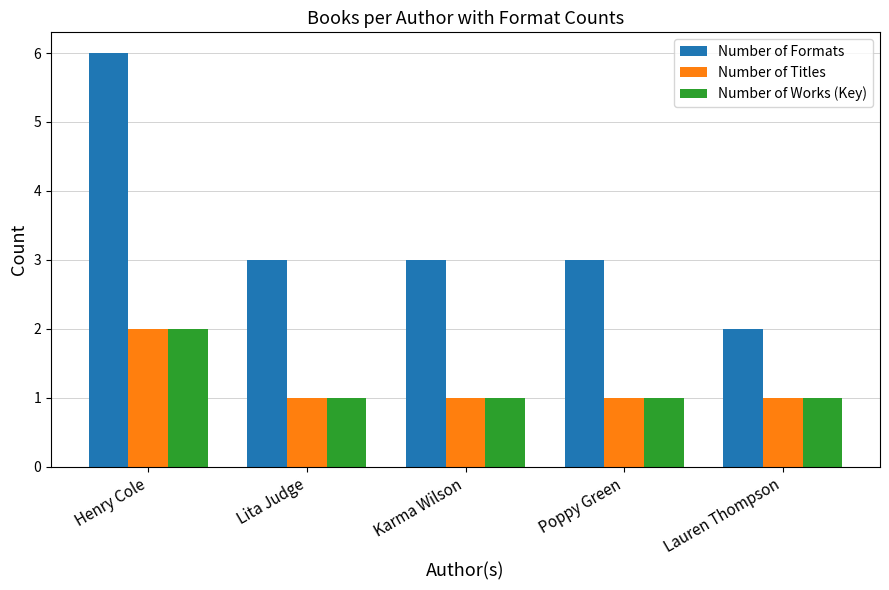

At which label does Number of Titles reach its peak?

Henry Cole